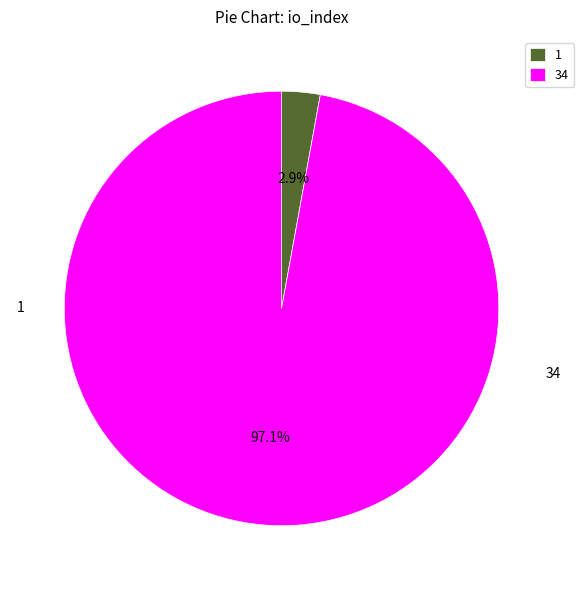

To the nearest percent, what is the difference between the largest and smallest slice percentages?

94%